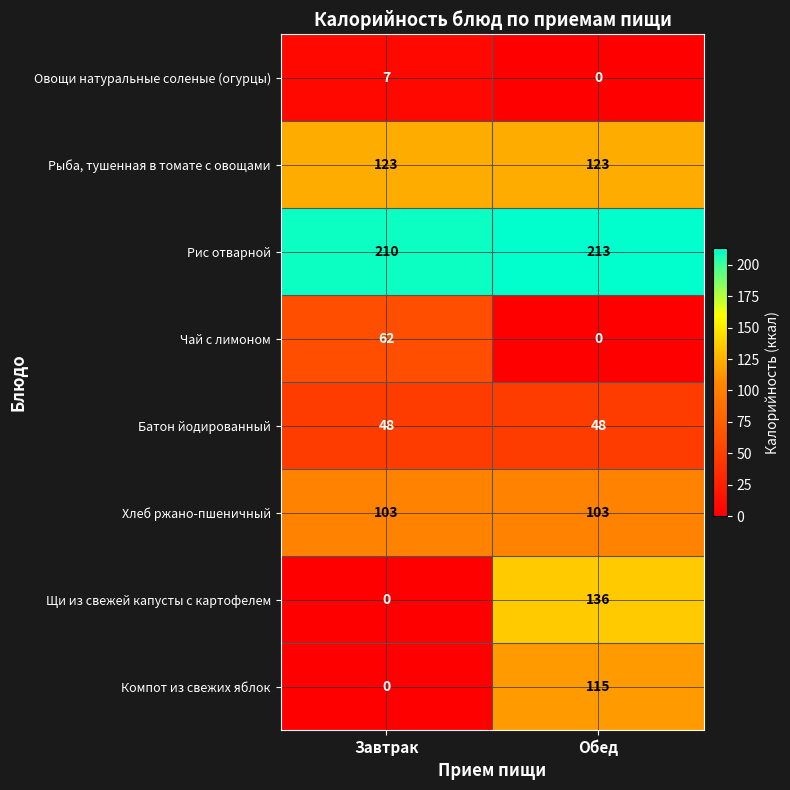

Reading right to left, list all the values displayed in this chart.

Овощи натуральные соленые (огурцы): Обед=0	Завтрак=7
Рыба, тушенная в томате с овощами: Обед=123	Завтрак=123
Рис отварной: Обед=213	Завтрак=210
Чай с лимоном: Обед=0	Завтрак=62
Батон йодированный: Обед=48	Завтрак=48
Хлеб ржано-пшеничный: Обед=103	Завтрак=103
Щи из свежей капусты с картофелем: Обед=136	Завтрак=0
Компот из свежих яблок: Обед=115	Завтрак=0